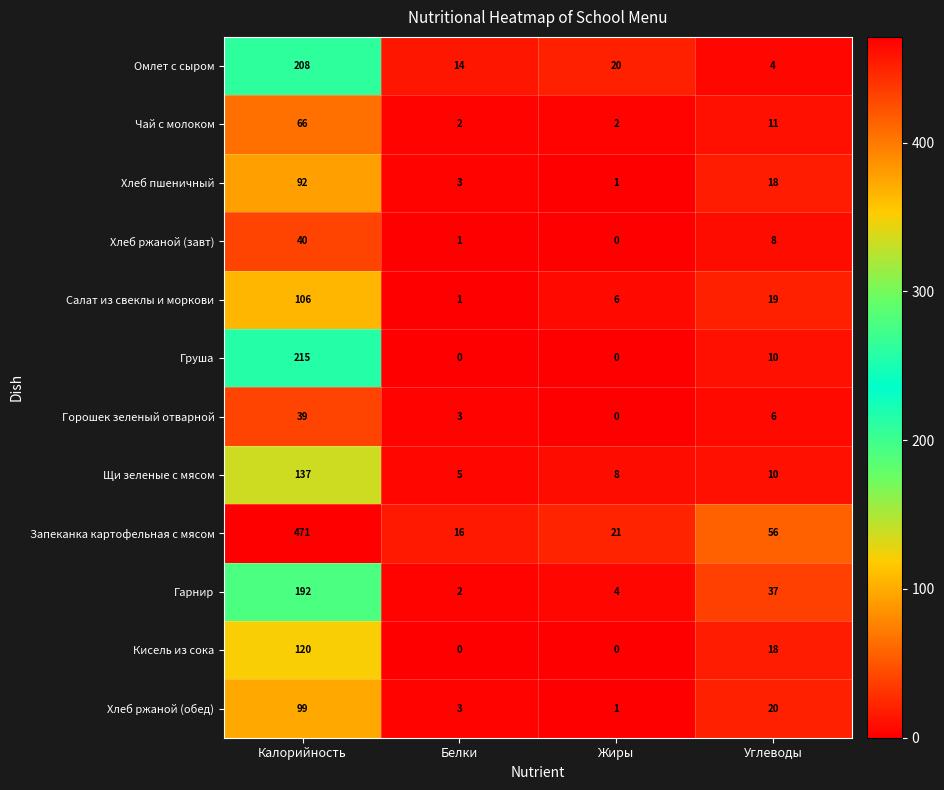

What is the spread (max minus min) of values at Жиры?

21